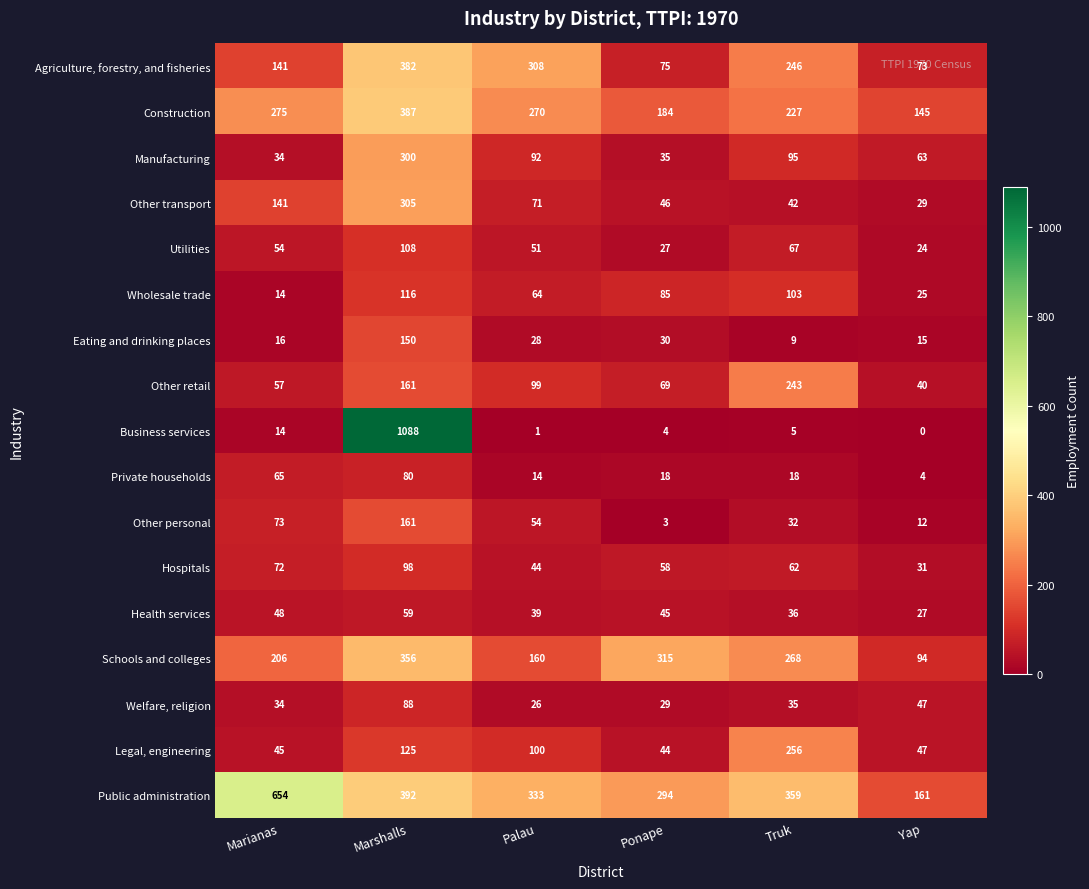

Which series has the largest range (max minus min)?

Business services